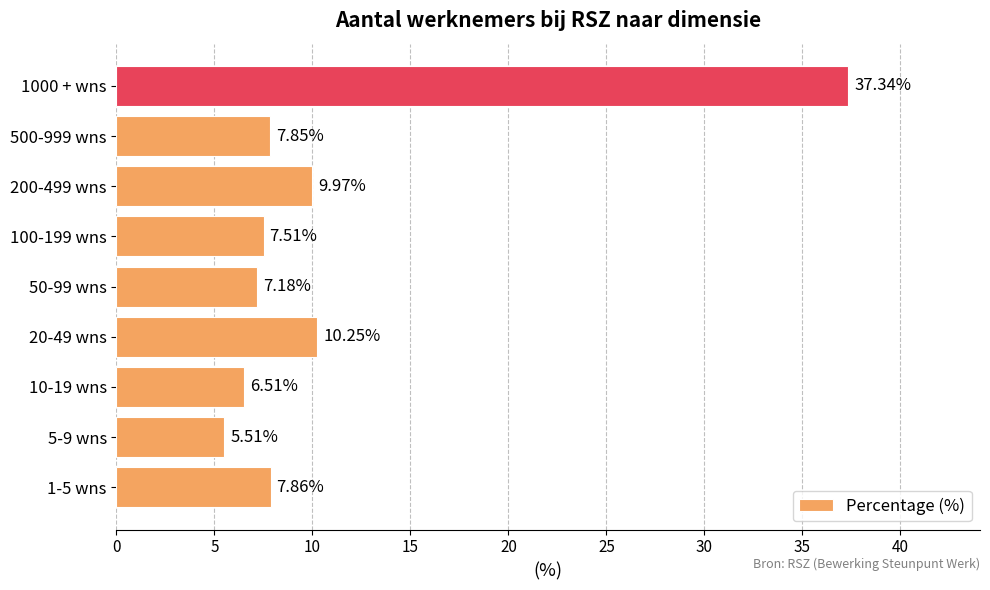

What is the sum of all values?

100.0